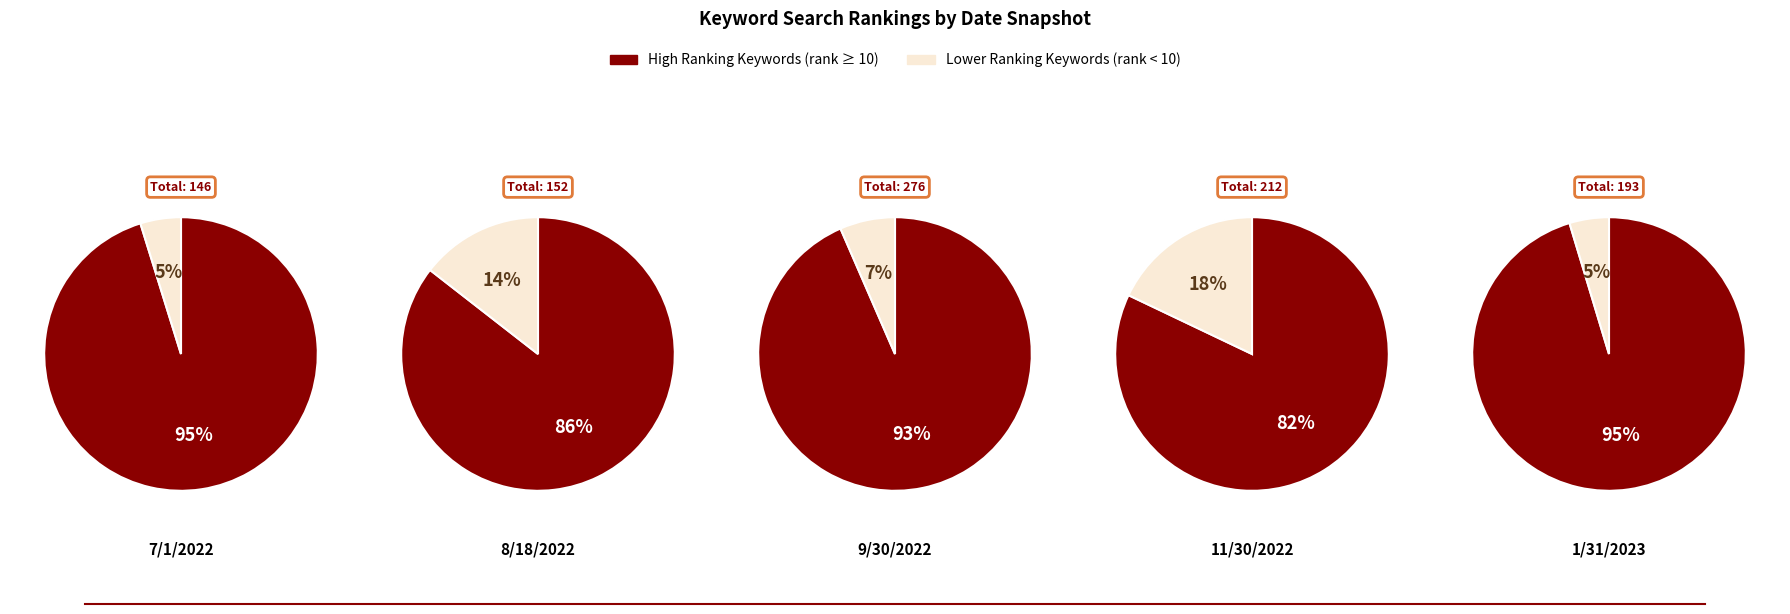

True or false: car accident attorney accounts for 18% of the total.

False